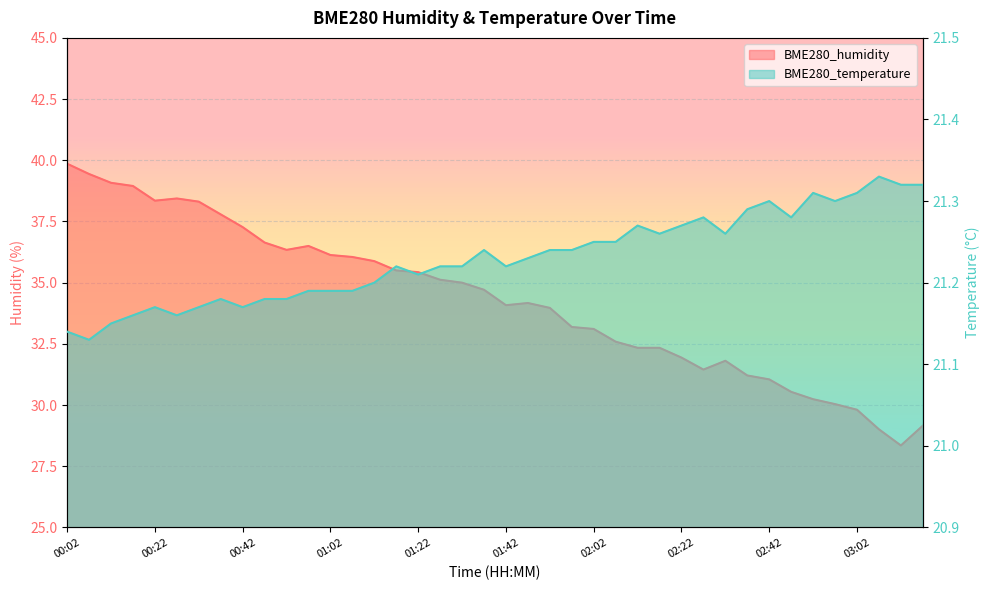

What is the highest value of the BME280_temperature series?

21.3